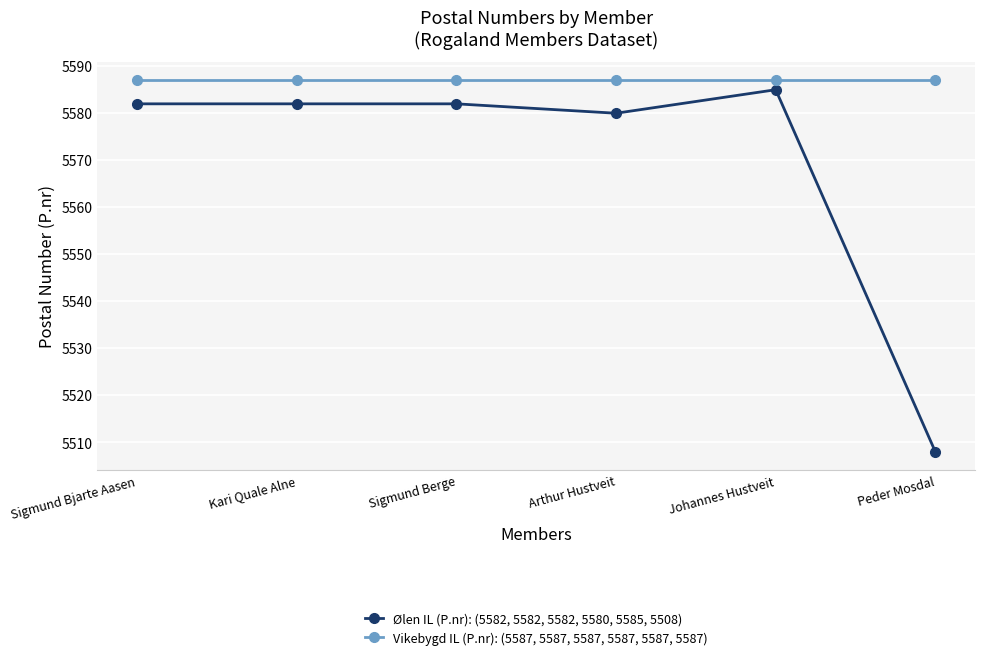

True or false: Vikebygd IL (P.nr): (5587, 5587, 5587, 5587, 5587, 5587) has more than 2 interior local peaks.

False